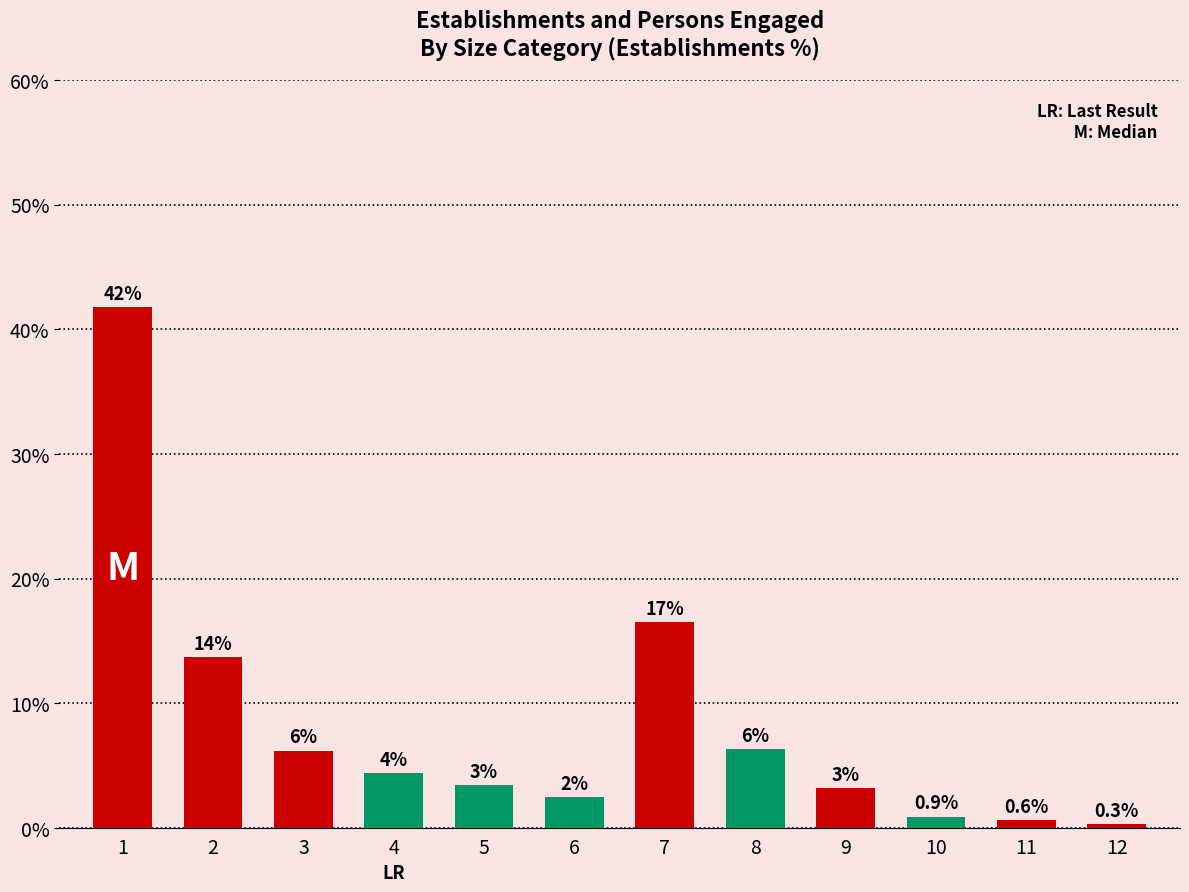

How many bars are there in total?

12